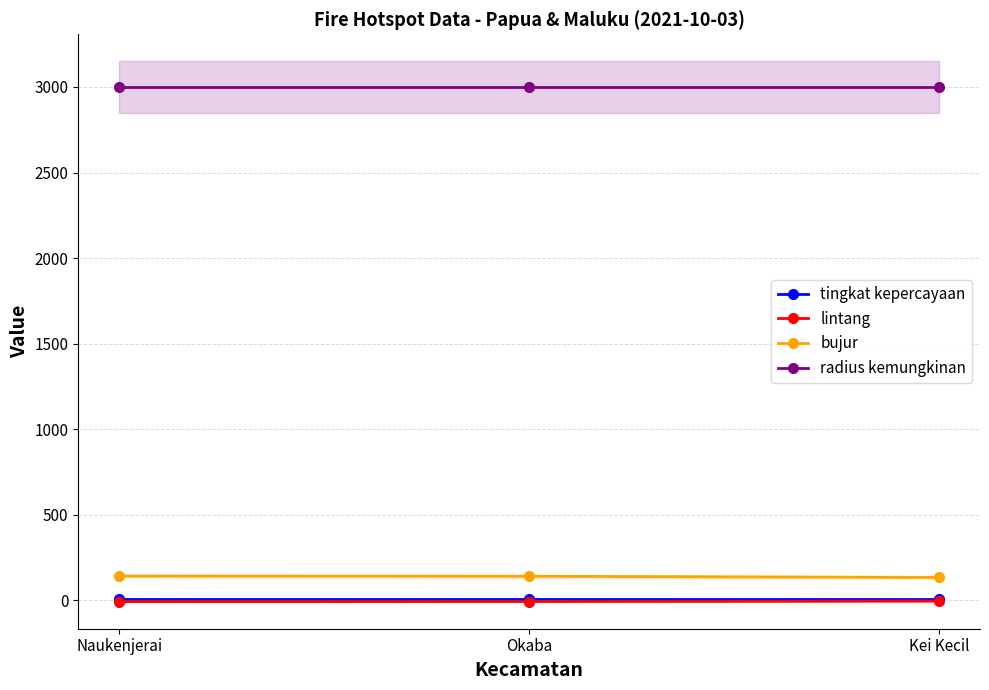

How many distinct data groups are displayed?

4